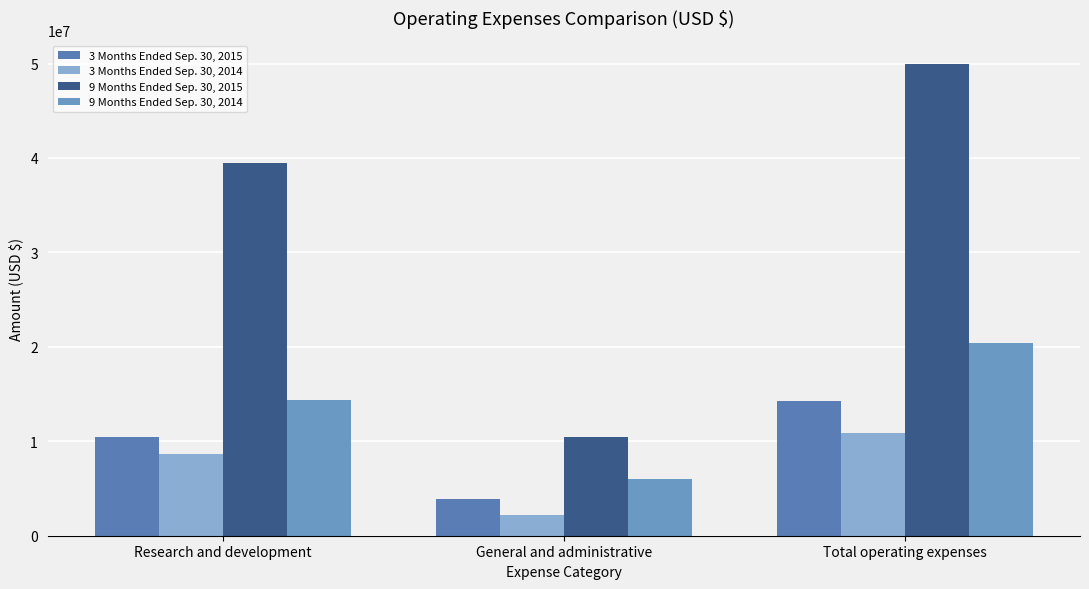

Is it true that 3 Months Ended Sep. 30, 2015 equals 14288843 at Total operating expenses?

True